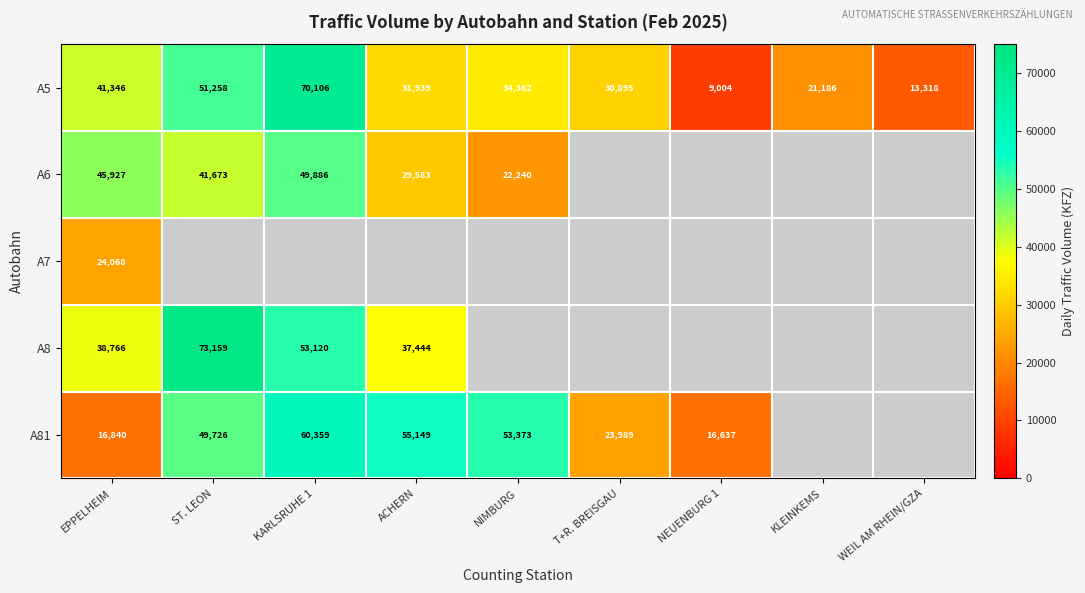

Is it true that A5 equals 9973 at KLEINKEMS?

False